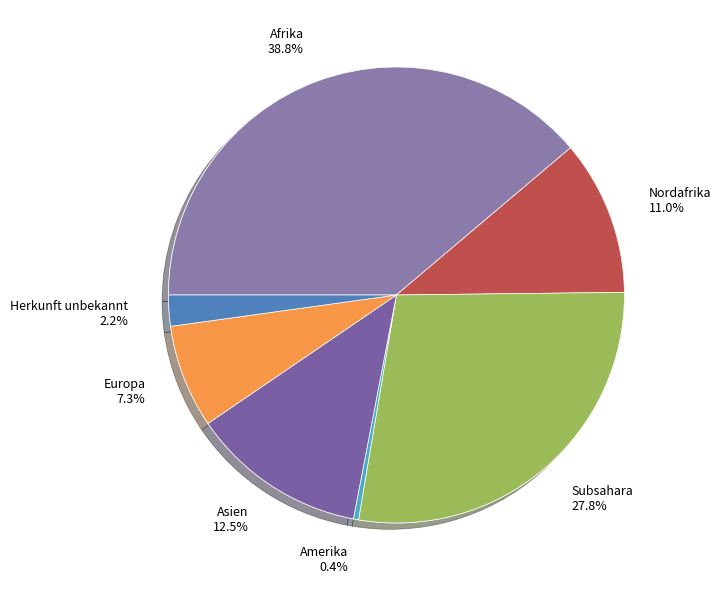

How much of the chart is everything except Amerika?

99.6%